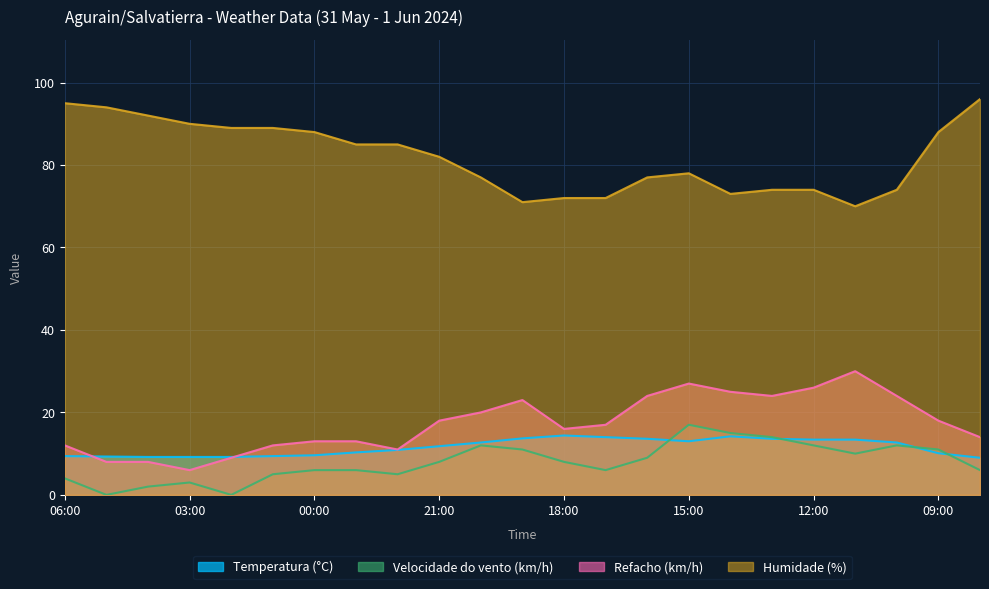

True or false: Velocidade do vento (km/h) and Humidade (%) intersect in this chart.

False